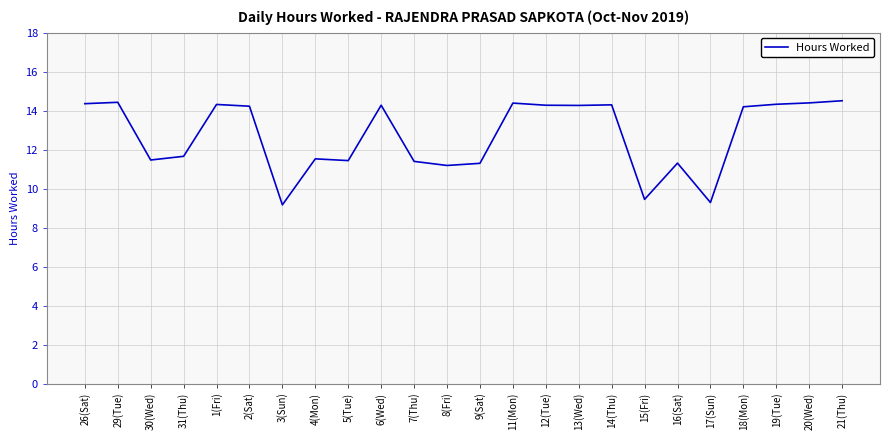

What is the minimum value shown in the chart?

9.2